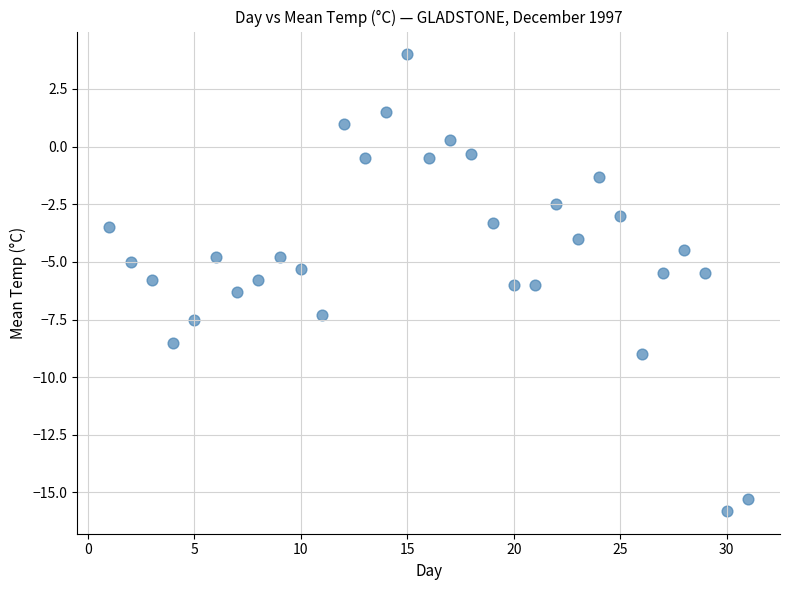

What is the range of X values (max minus min)?

30.0